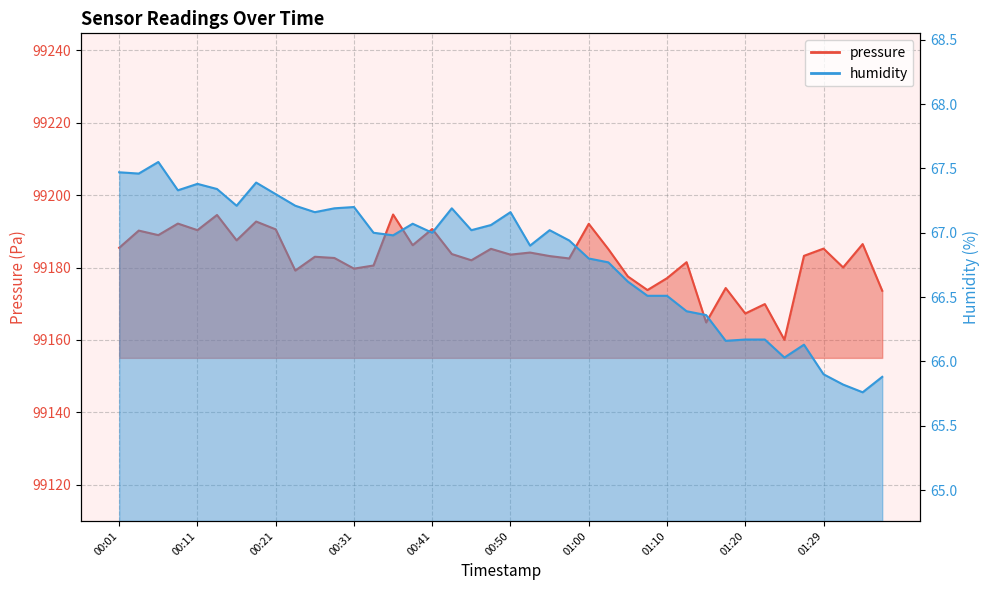

Which has a higher value, 00:55 or 01:03?

01:03